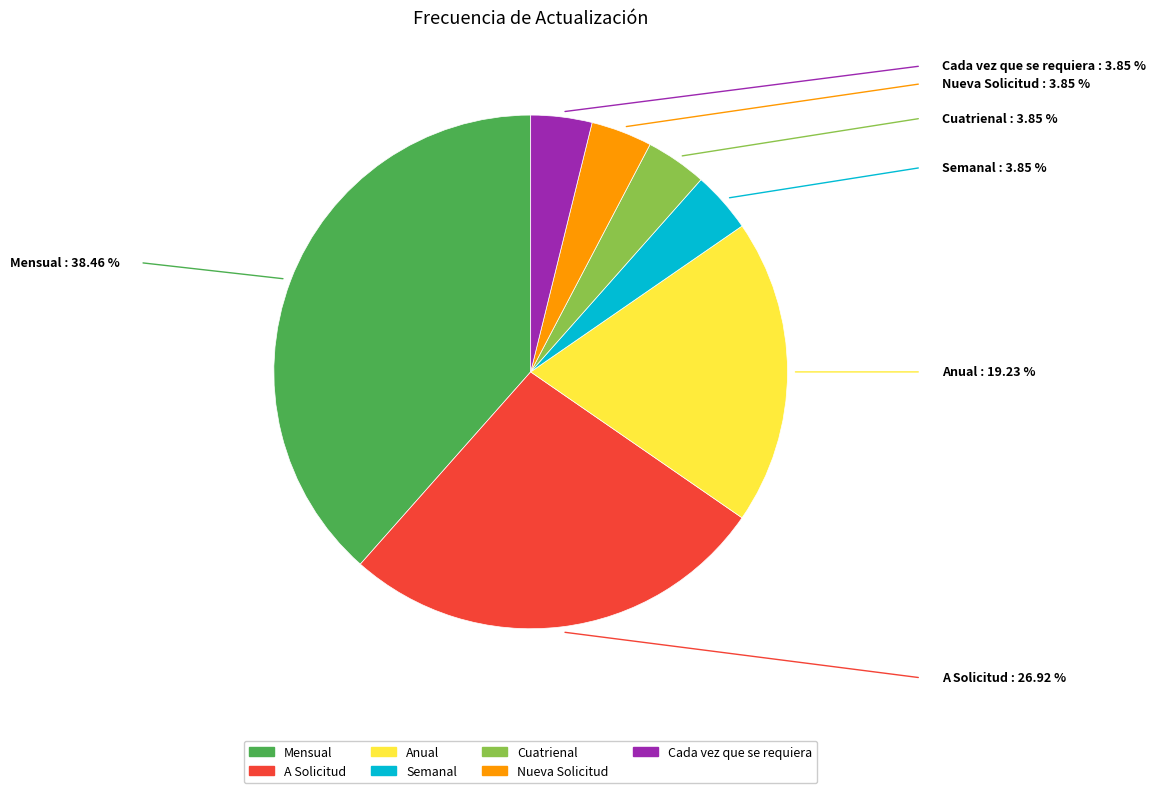

Which category has the biggest portion of the pie?

Mensual